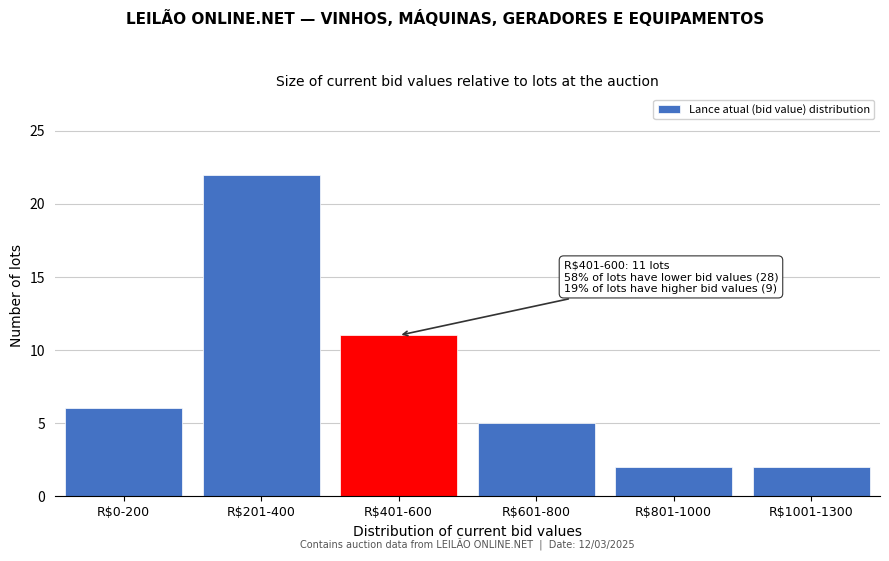

Reading left to right, what are all the values shown in this chart?

6	22	11	5	2	2